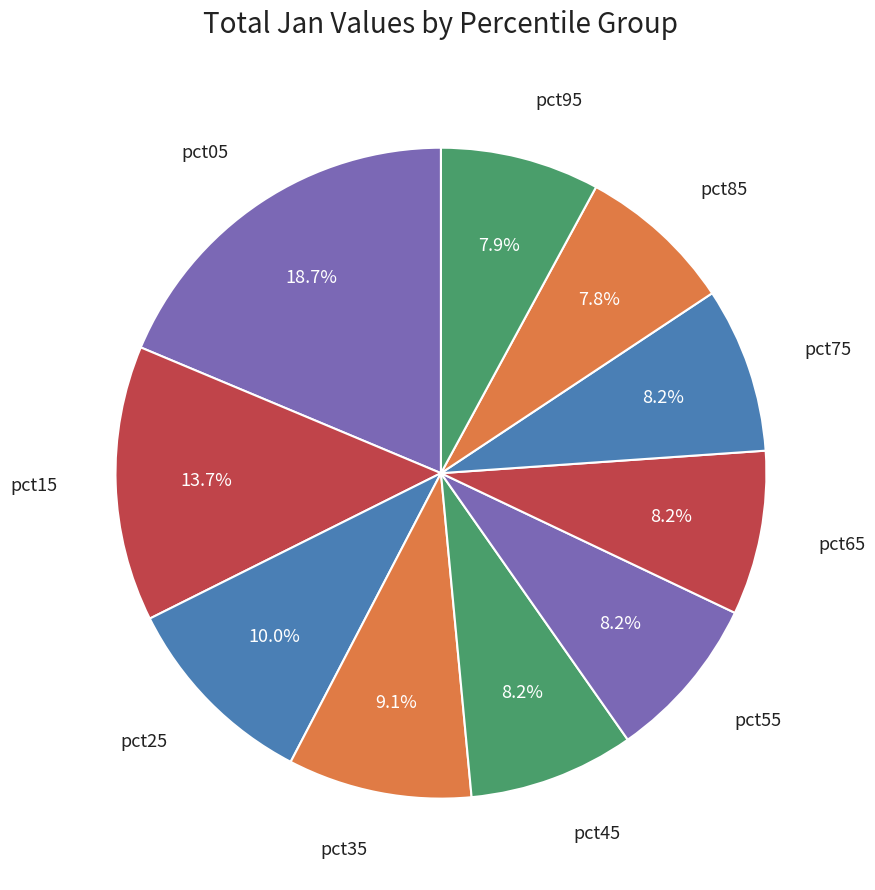

Count the number of slices in the pie.

10